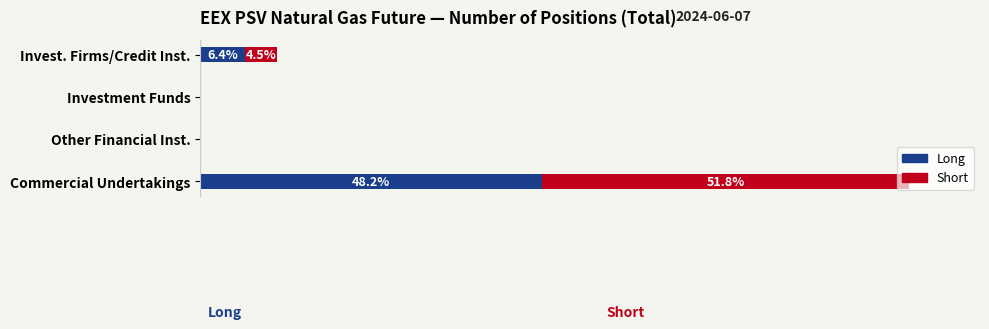

At which label is Long closest to 24?

Invest. Firms/Credit Inst.